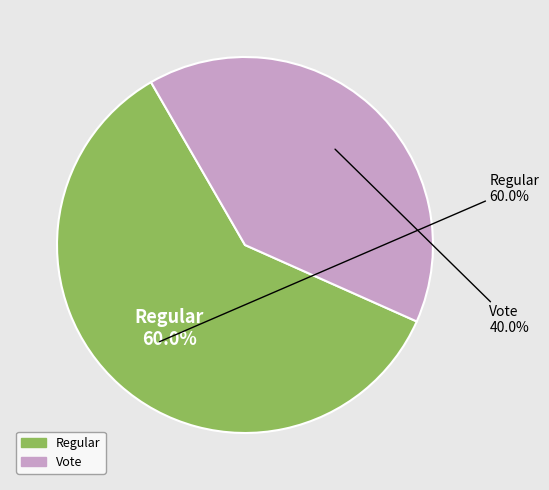

What is the smallest slice in the pie chart?

Vote